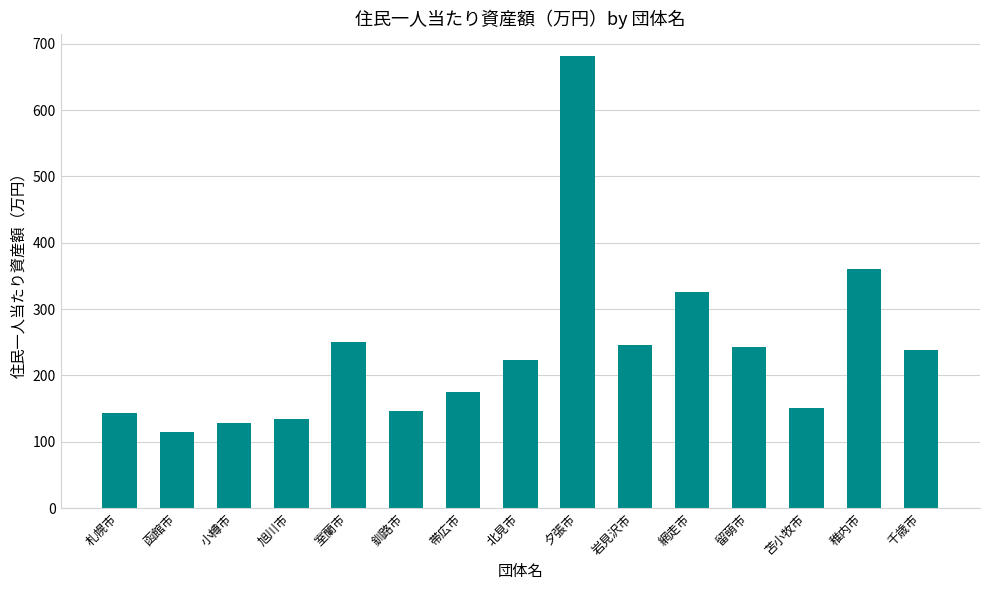

How many data points does each series have?

15